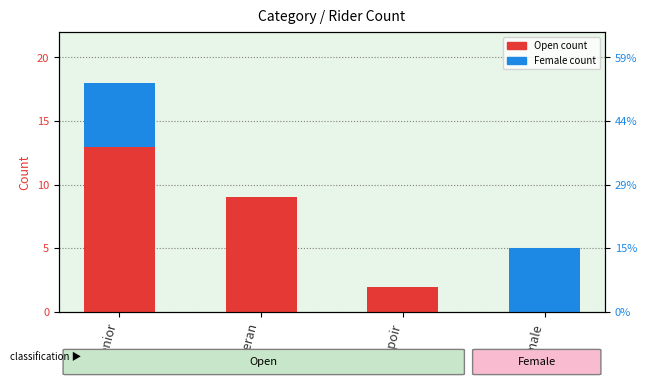

Reading left to right, transcribe all the data shown in this chart.

Open: 13	9	2	0
Female: 5	0	0	5